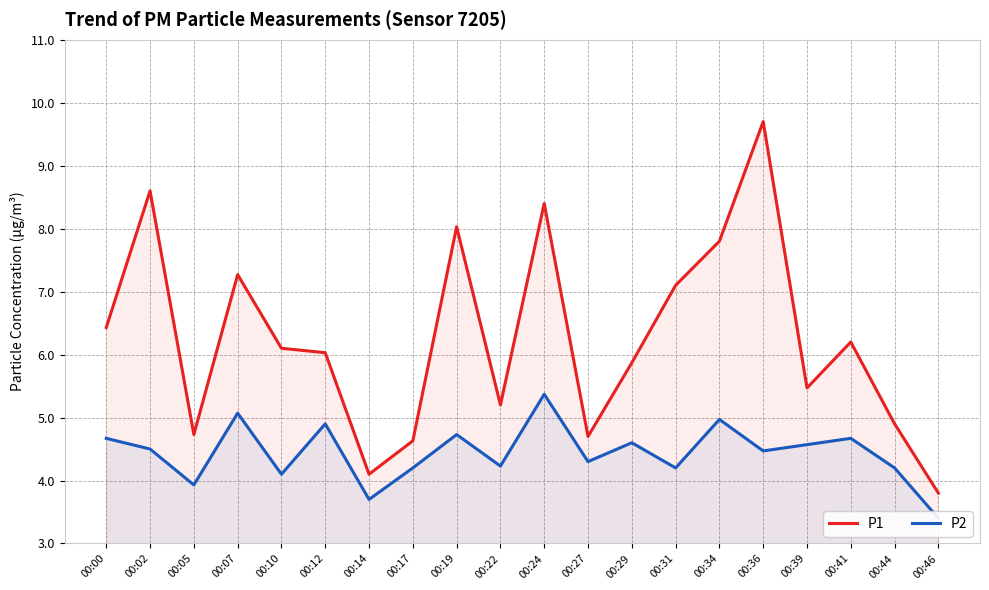

Read the P1 value at 00:24.

8.4